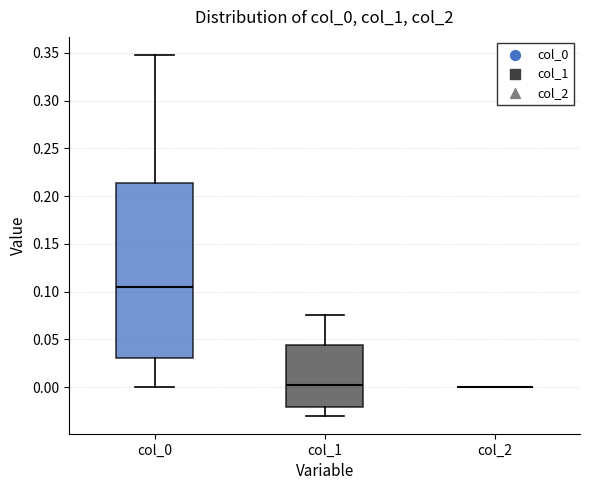

Reading left to right, transcribe this box plot: for each box, give where its median line is, the range the box spans, and where its two whiskers end, as read against the y-axis. The values are not printed on the chart, so give them approximately, as read against the axis.

col_0: median 0.105, box 0.030 to 0.215, whiskers 0.000 to 0.350
col_1: median 0.000, box -0.020 to 0.045, whiskers -0.030 to 0.075
col_2: box collapsed to a line at 0.000, whiskers 0.000 to 0.000